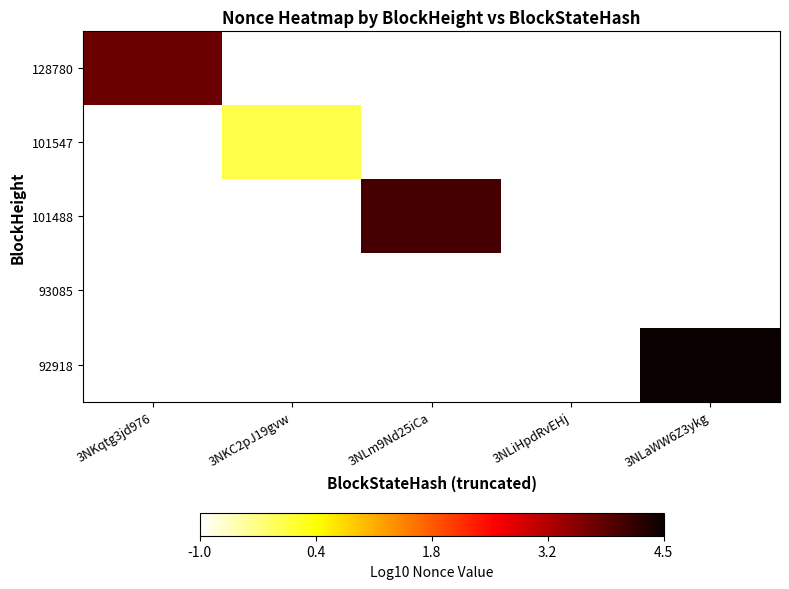

Which category has the lowest value across all series?

3NKC2pJ19gvw